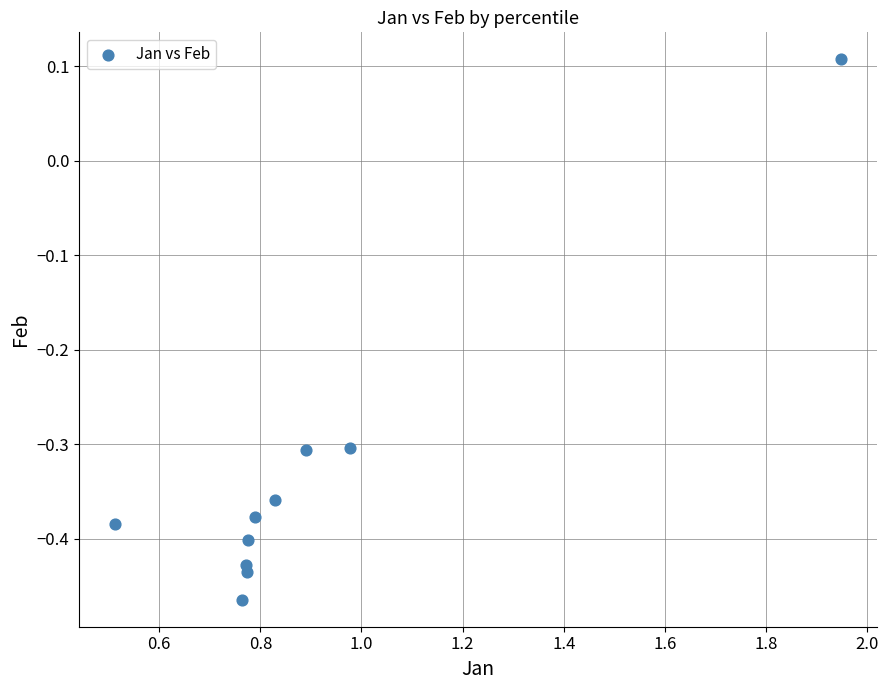

What is the average X value?

0.9